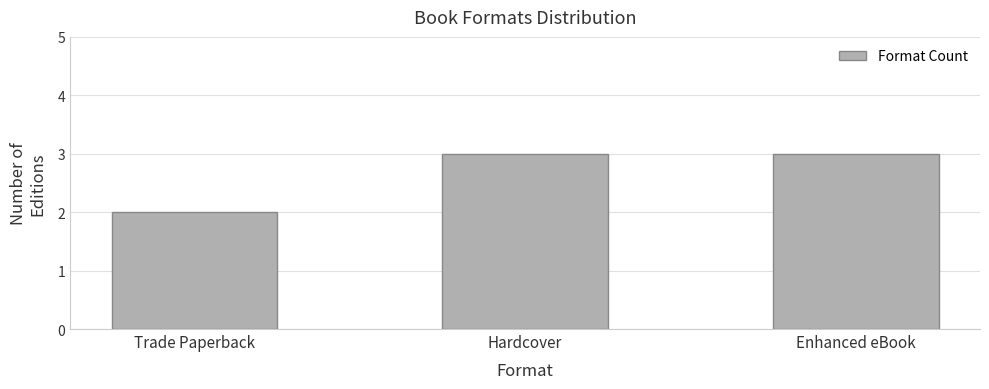

What is the label of the 1st bar from the right?

Enhanced eBook